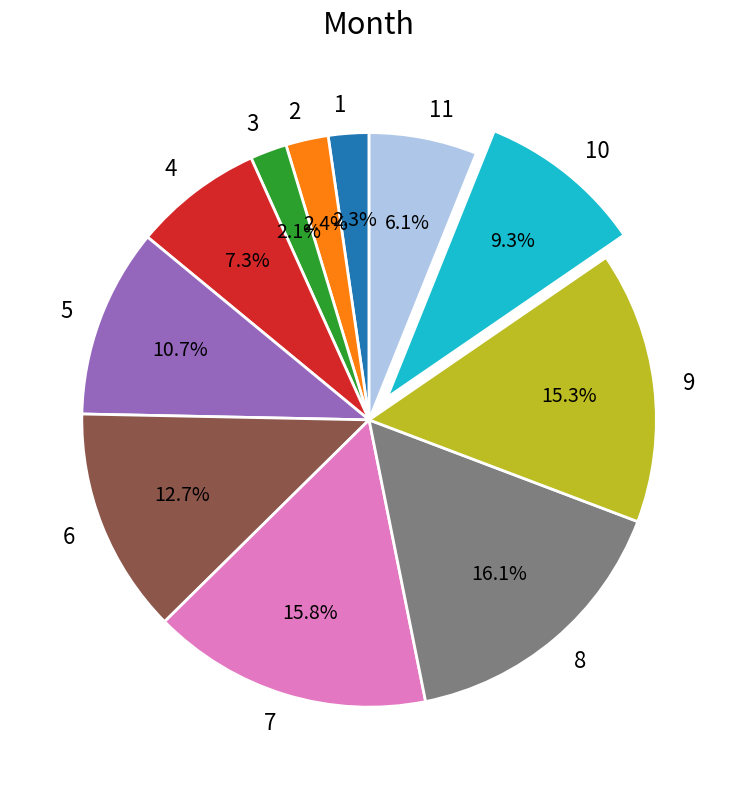

Count the number of slices in the pie.

11